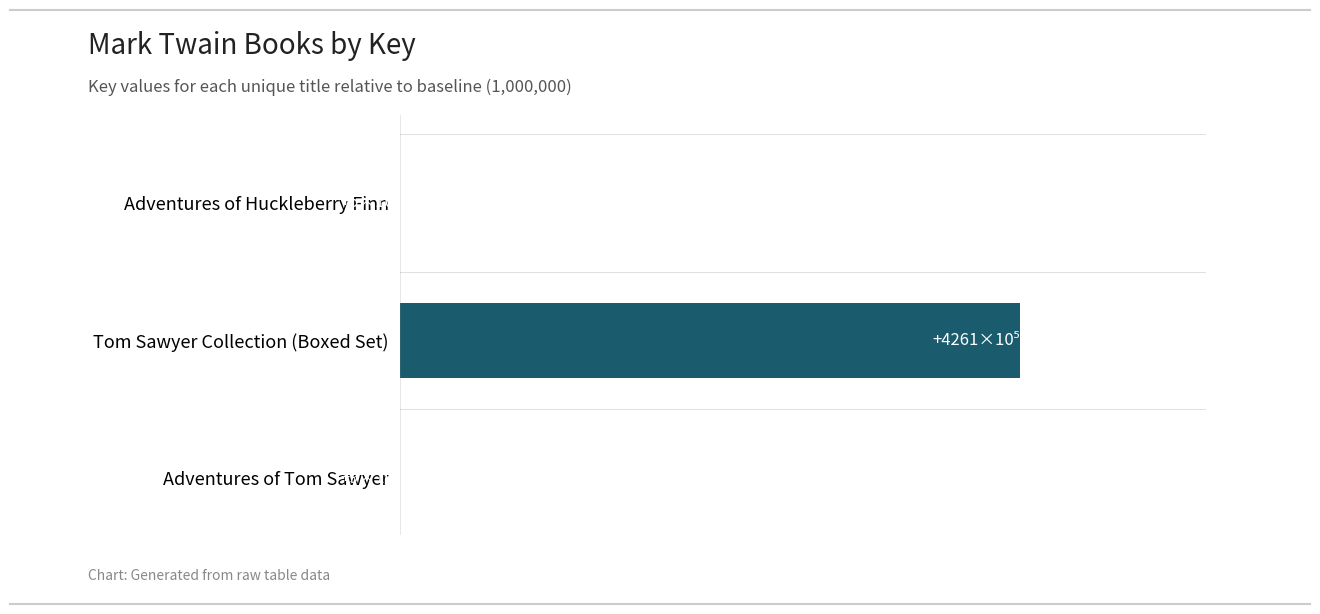

What is the average value?

1425.3